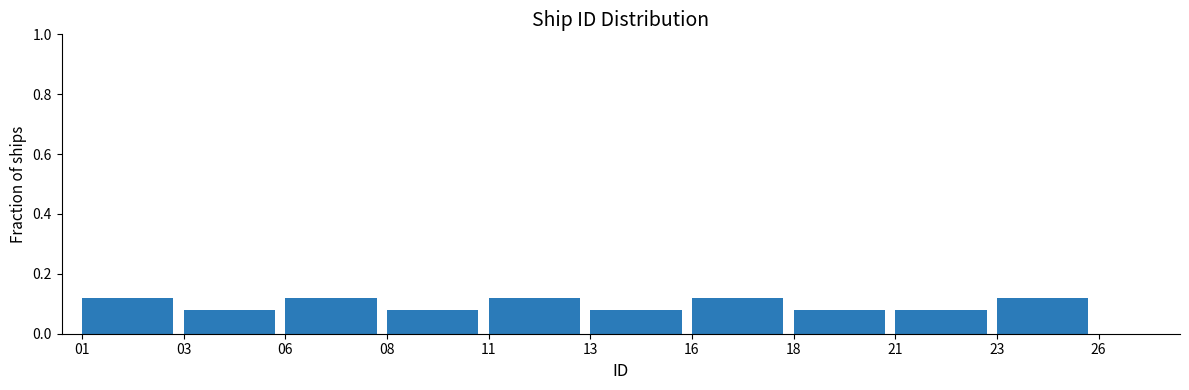

How many values are between 0 and 1?

10